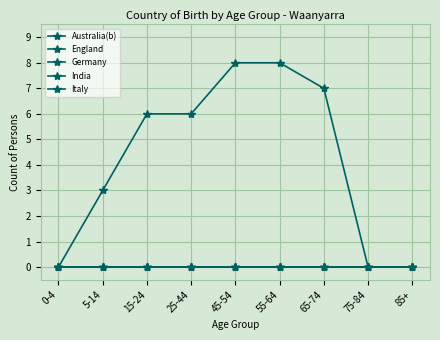

True or false: Australia(b) and India intersect in this chart.

False